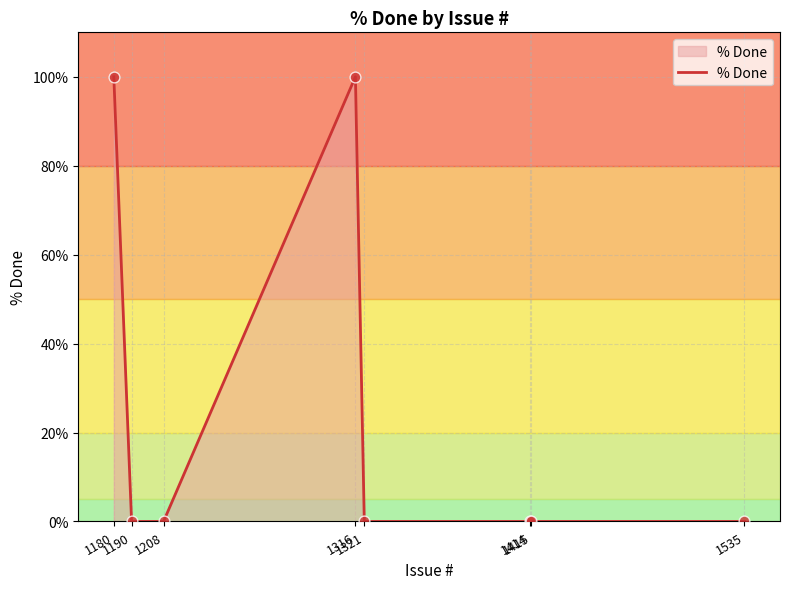

What is the change in value from 1316 to 1321?

-100